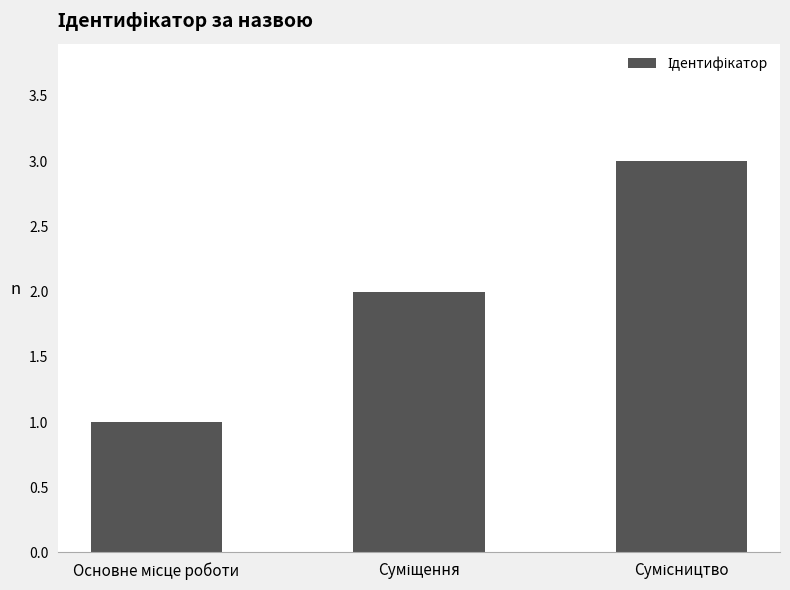

What is the maximum value shown in the chart?

3